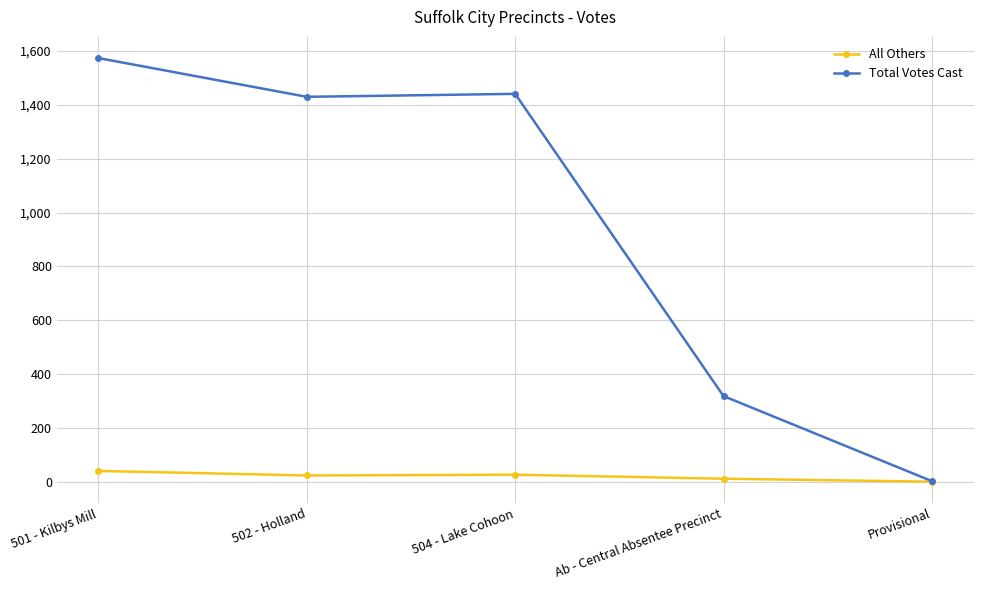

At which label does Total Votes Cast first exceed 1430?

501 - Kilbys Mill